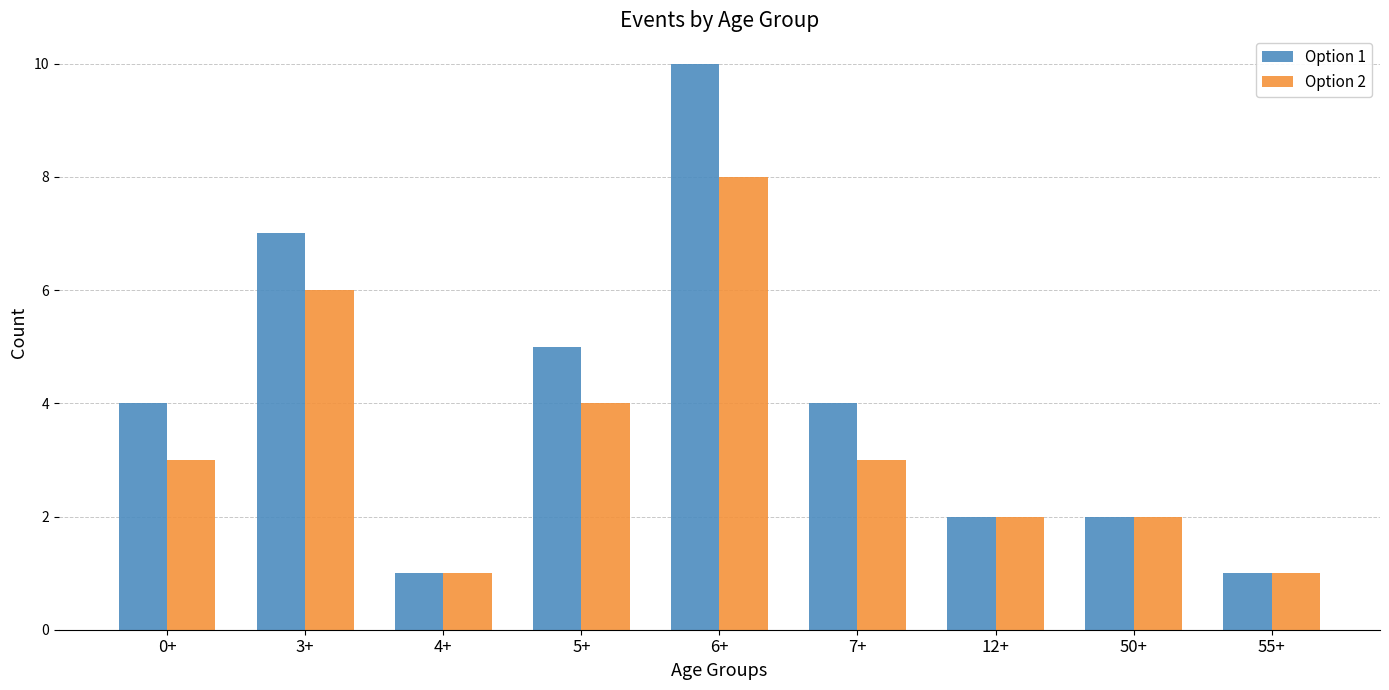

The value of Option 1 at 50+ is 1. True or false?

False